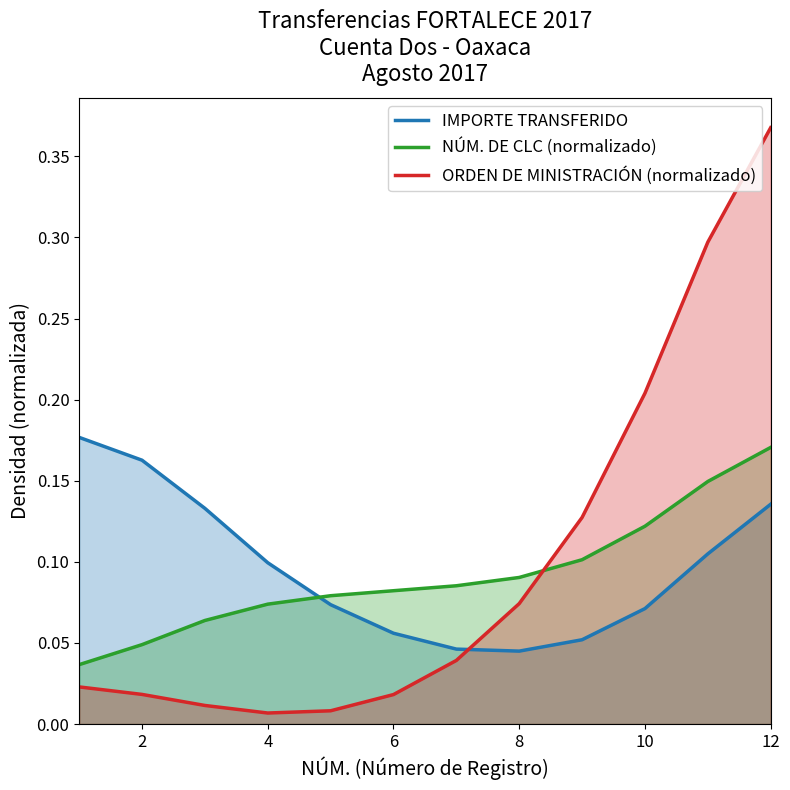

At which category is the sum across all series the highest?

12